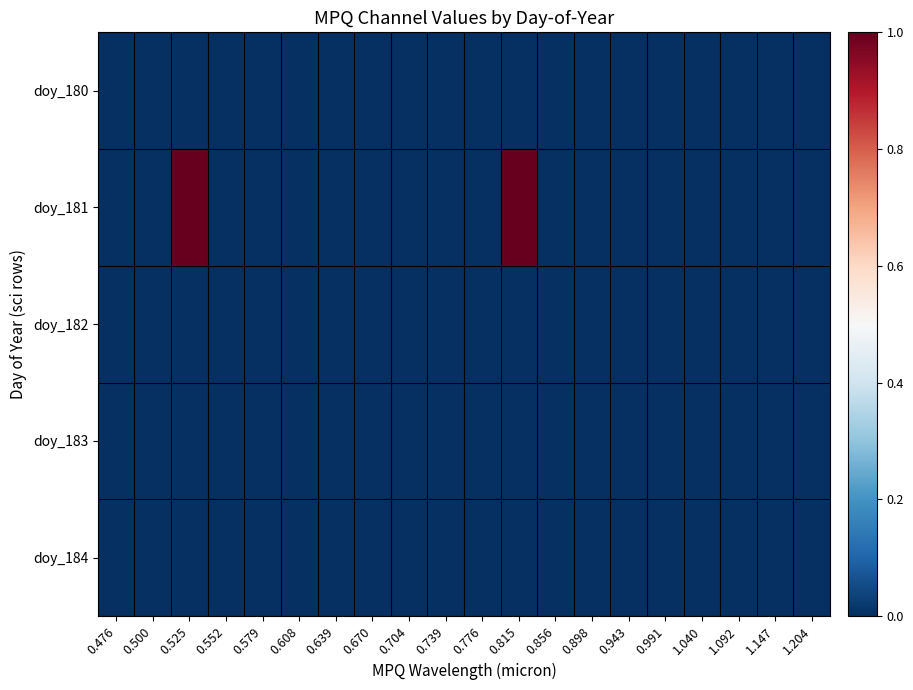

How many series are shown in this chart?

5